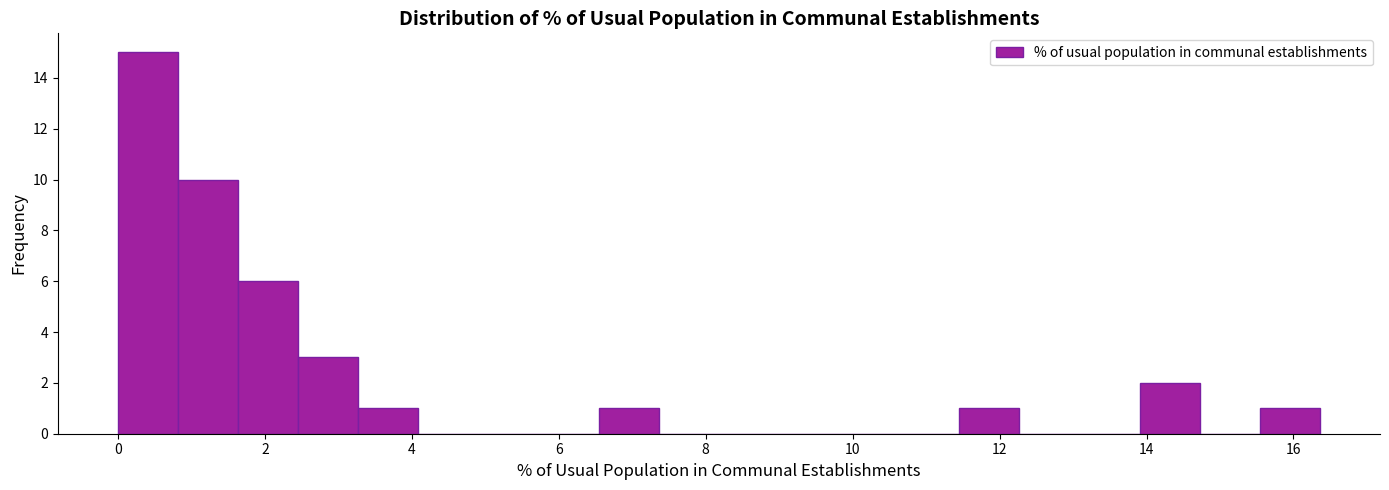

What is the height of the bar covering 15.6 to 16.4 on the x-axis? Neither the bar edges nor the heights are printed on the chart, so give them approximately, as read against the axes.

1